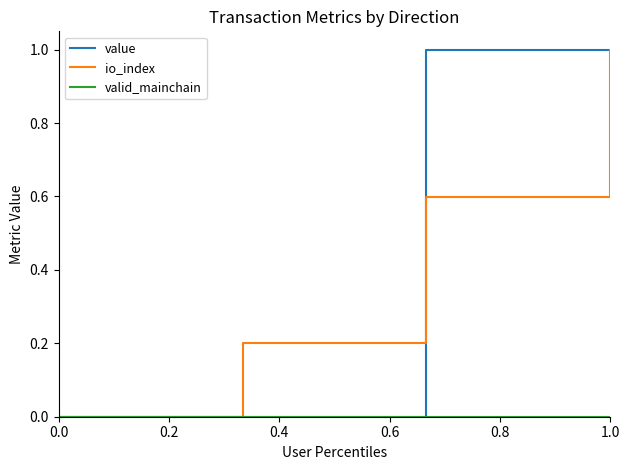

What is the highest value of the io_index series?

1.0